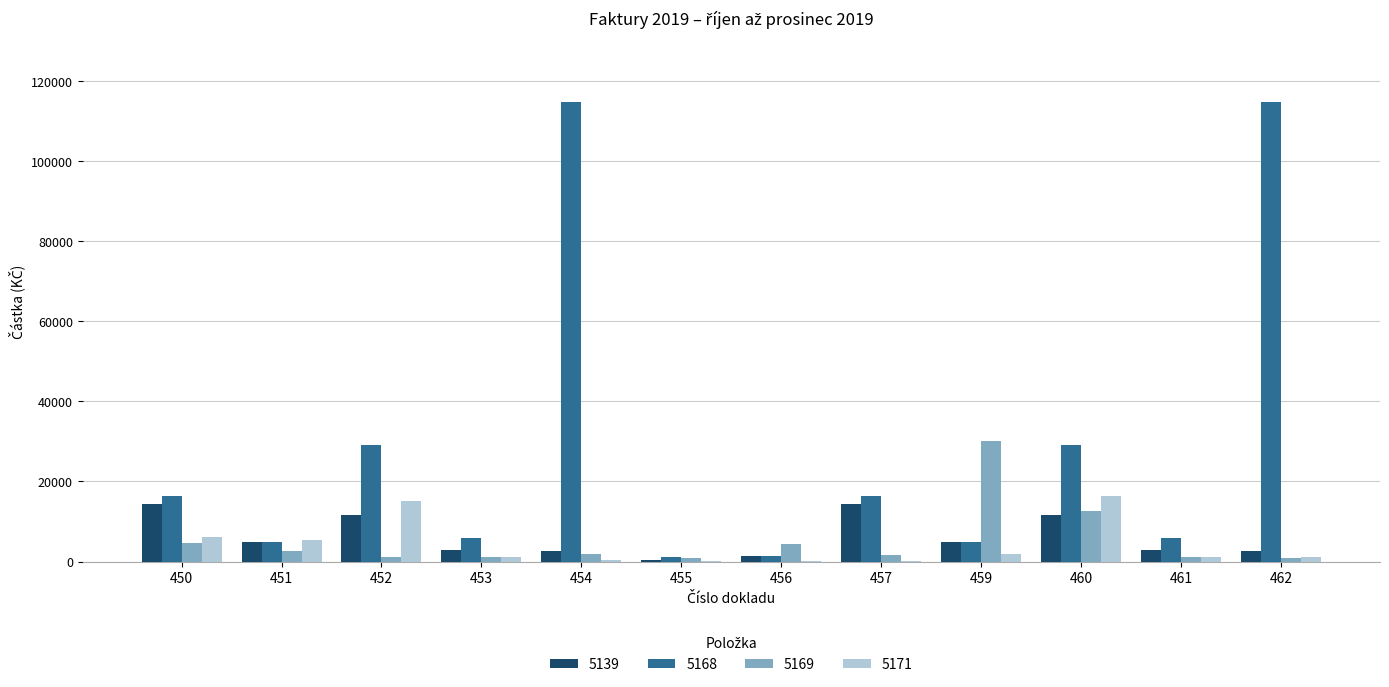

Count the number of data series in this chart.

4